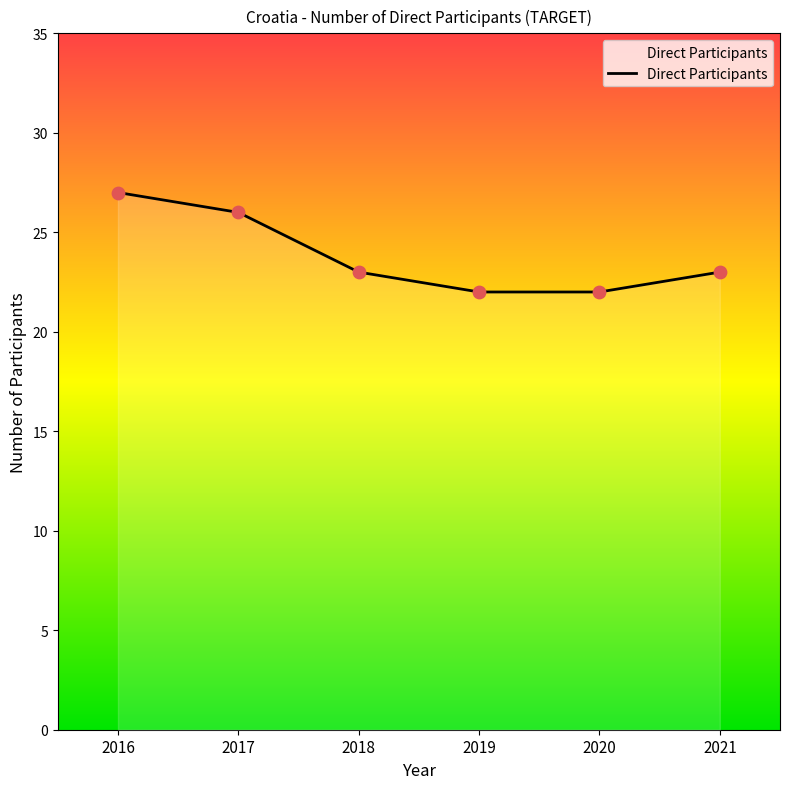

What is the change in value from 2018 to 2020?

-1